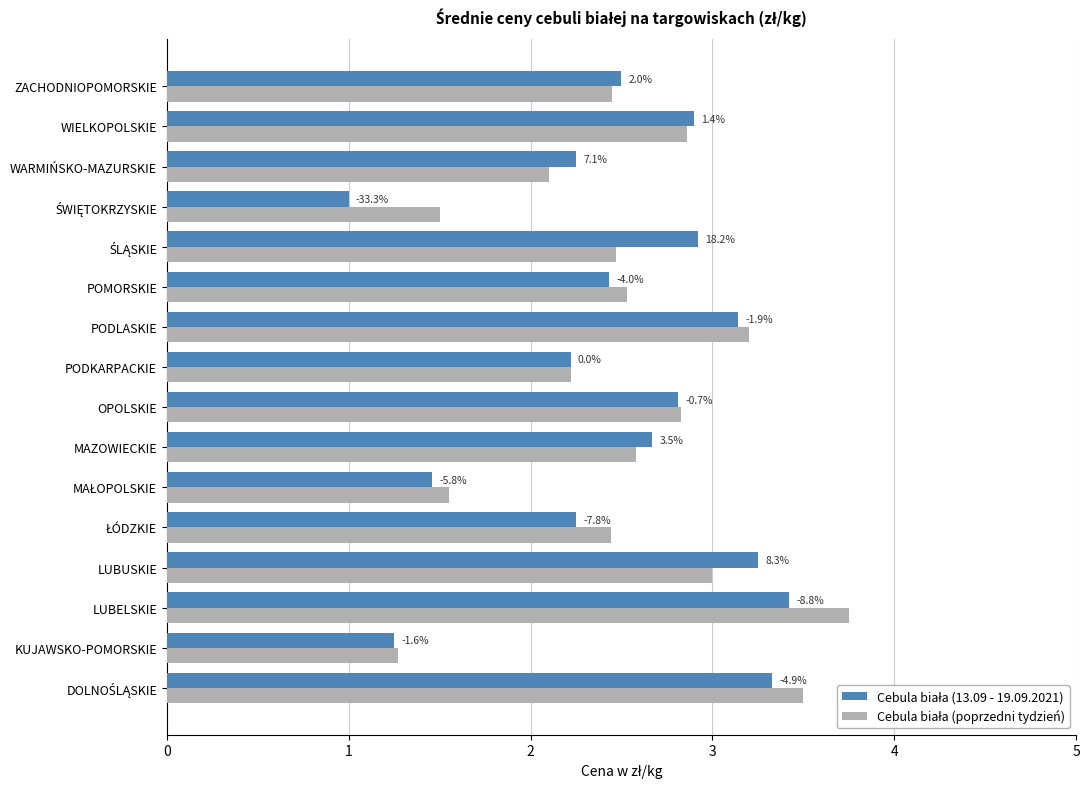

What are all the series names shown in the legend?

Cebula biała (13.09 - 19.09.2021), Cebula biała (poprzedni tydzień)